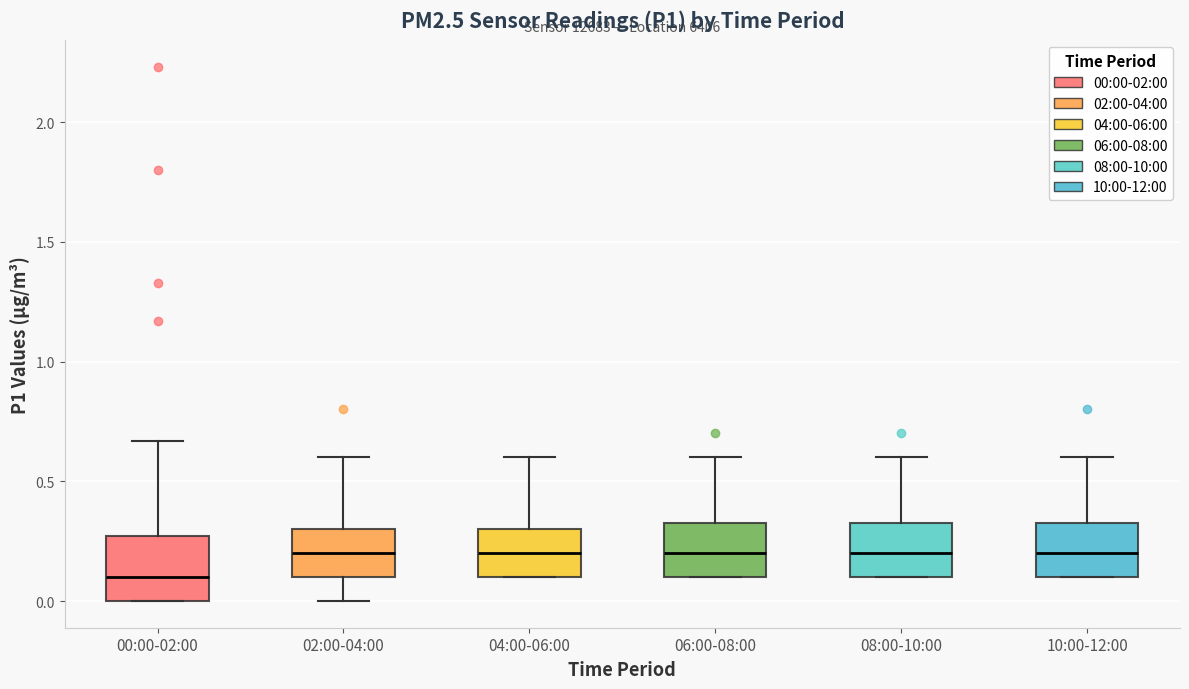

Which box's median line is the lowest?

00:00-02:00